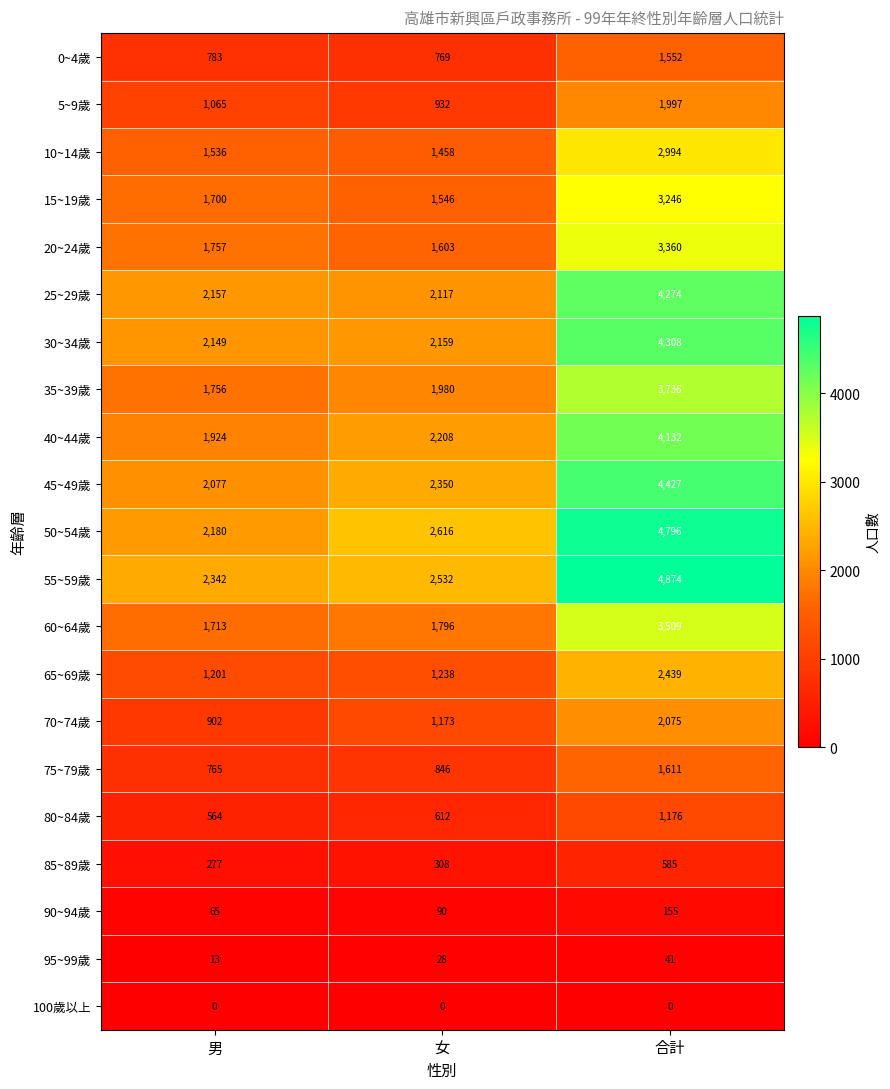

How many values in the 60~64歲 series are below 1796?

1